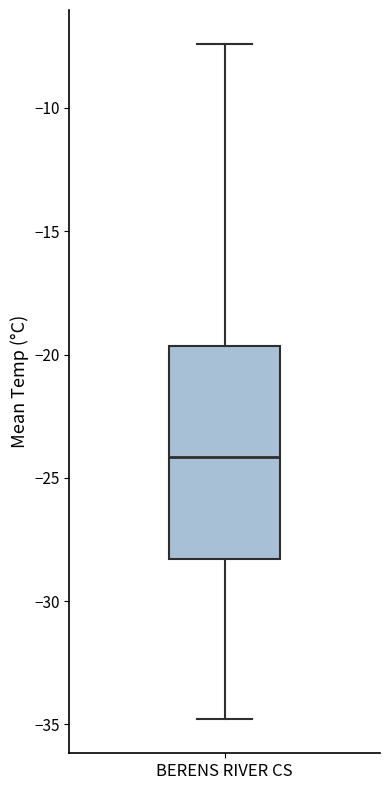

Transcribe this box plot: give where the median line is, the range the box spans, and where the two whiskers end, as read against the y-axis. The values are not printed on the chart, so give them approximately, as read against the axis.

median -24.0, box -28.5 to -19.5, whiskers -35.0 to -7.5